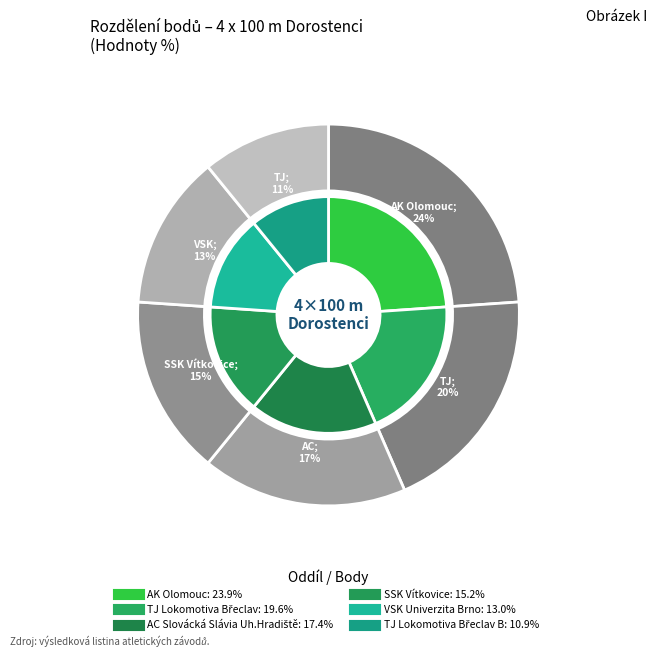

To the nearest percent, what is the average slice percentage?

17%